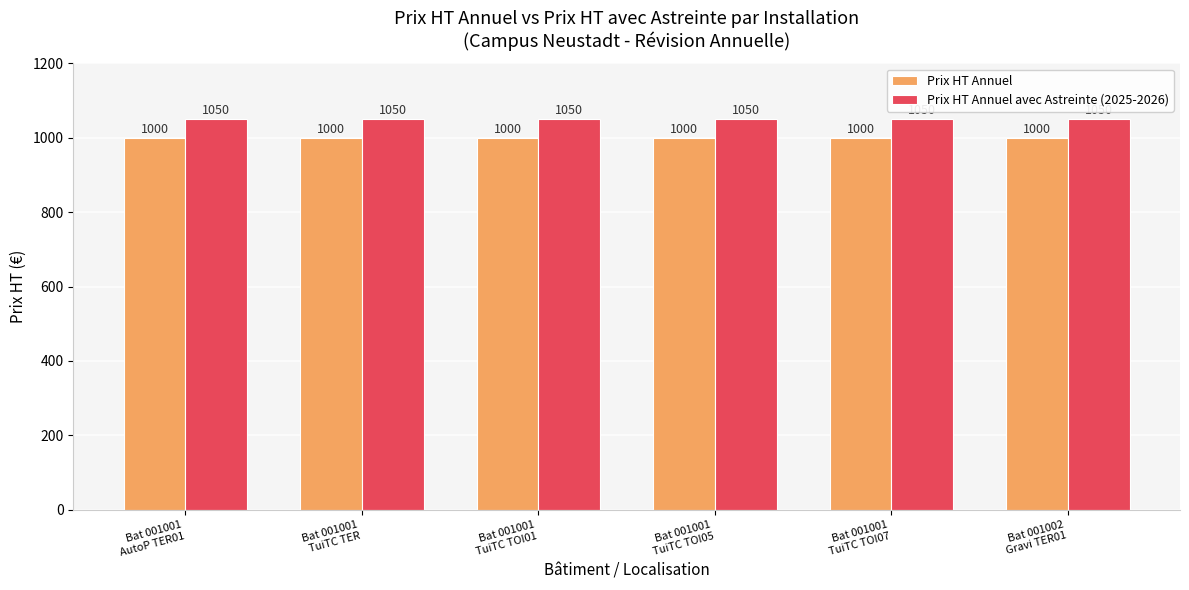

Which series has the largest total across all categories?

Prix HT Annuel avec Astreinte (2025-2026)